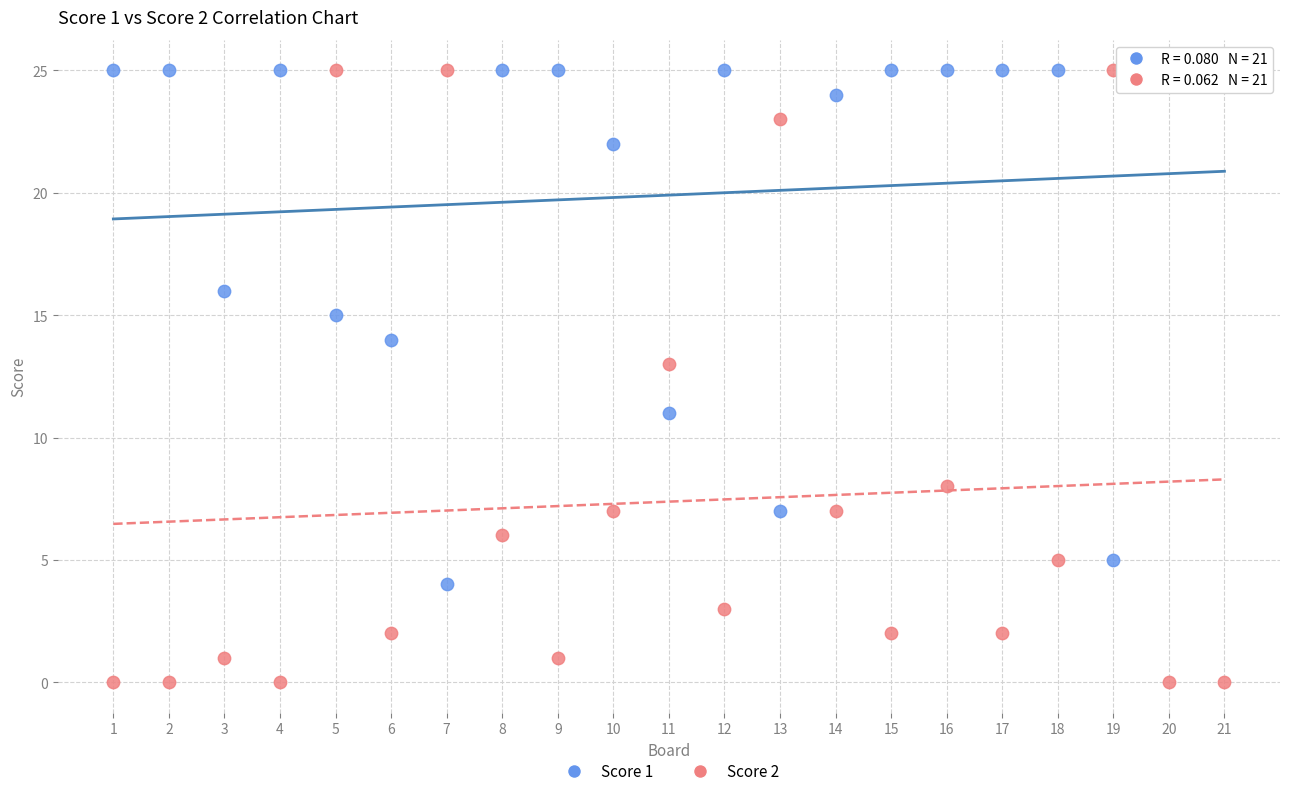

What is the X range (max minus min) for the scatter plot?

20